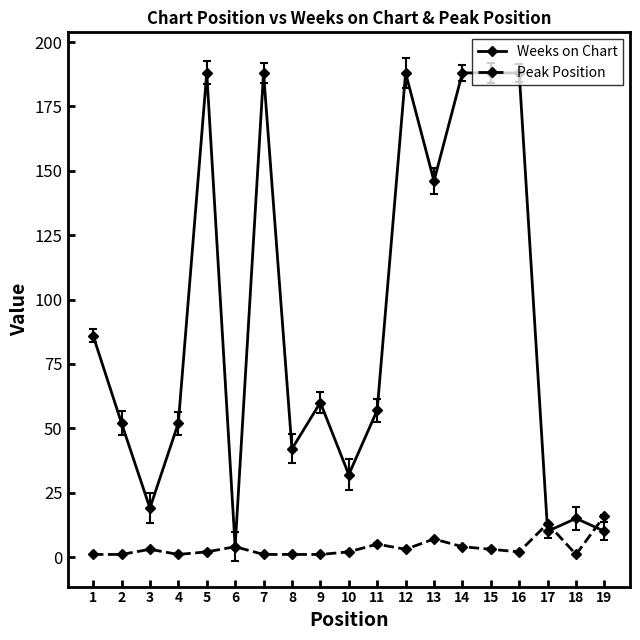

True or false: Peak Position has more than 1 interior local peaks.

True